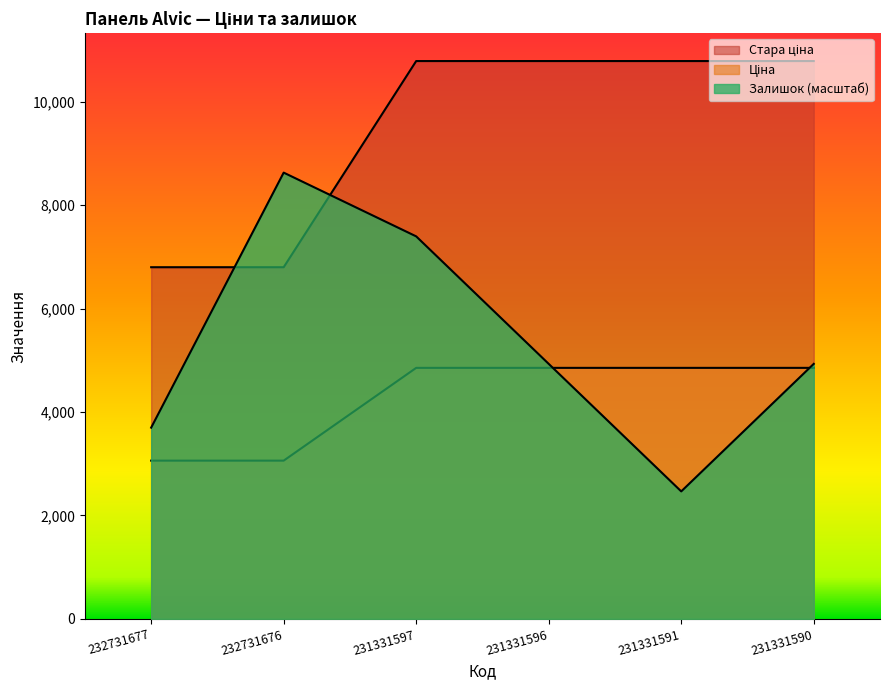

Where is Ціна nearest to the value 8792?

232731677